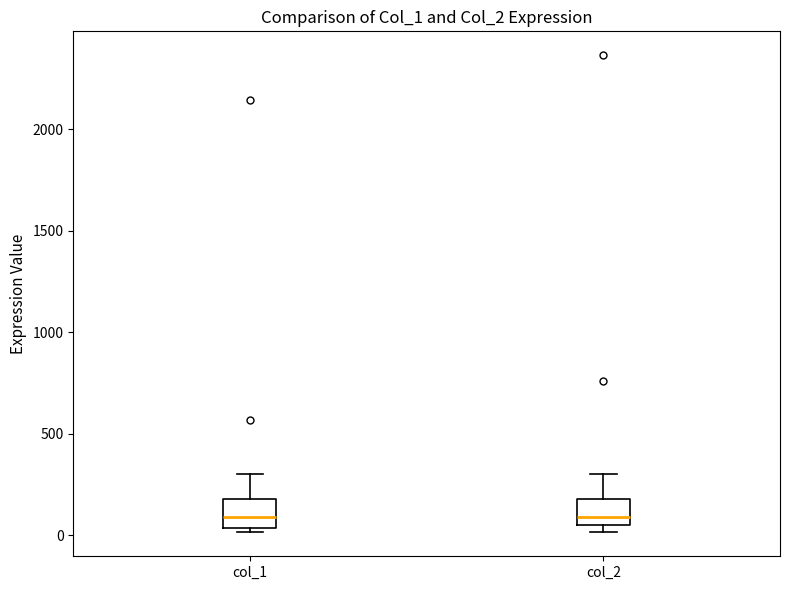

Where is the lower edge of the box for col_1 on the y-axis? The values are not printed on the chart, so give them approximately, as read against the axis.

50